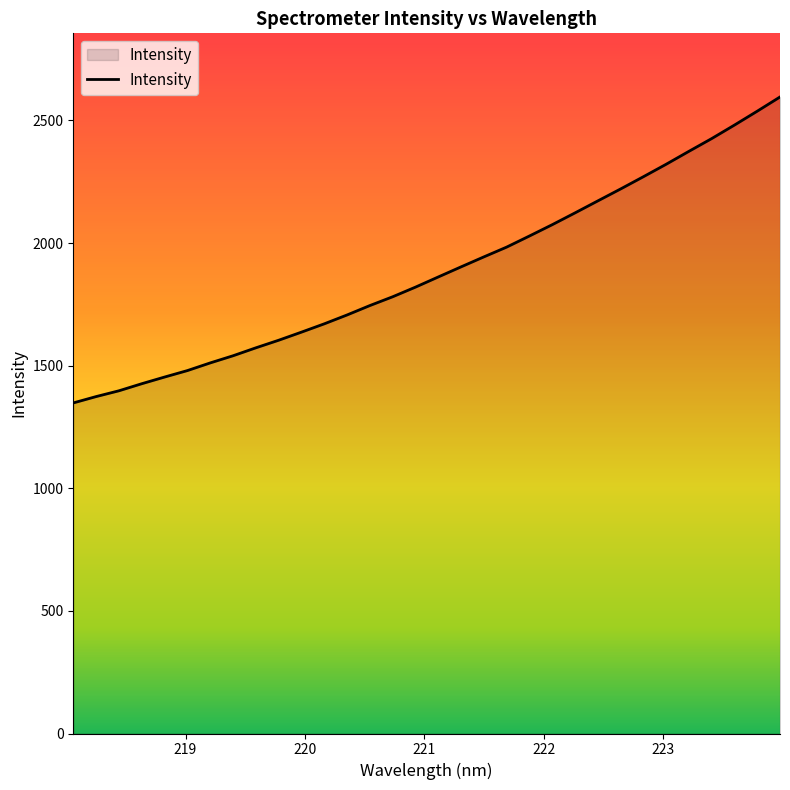

What is the smallest value displayed?

1347.9